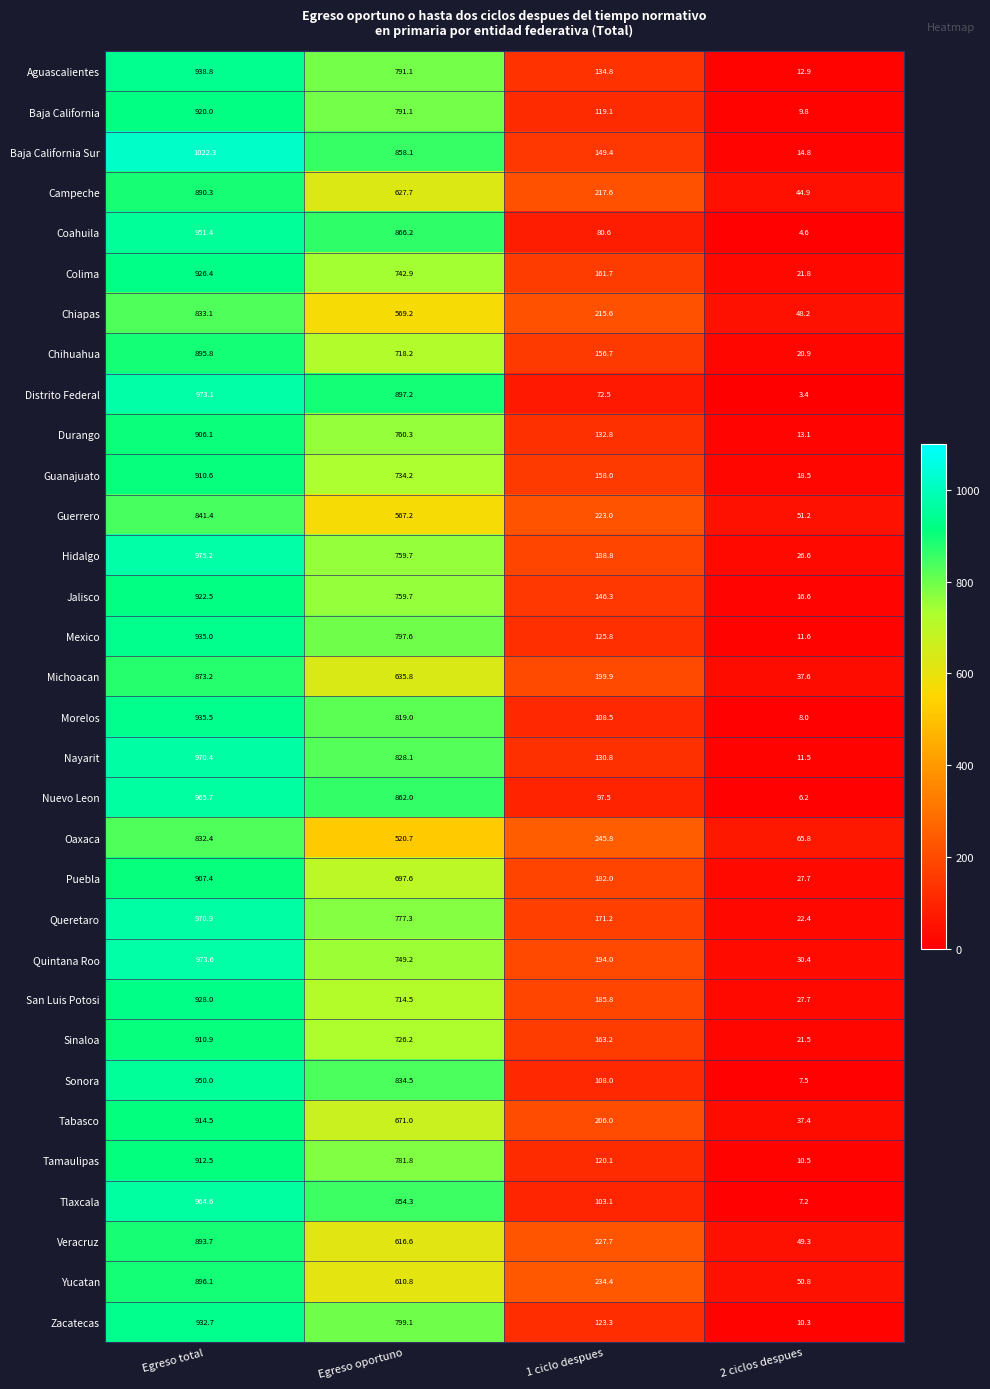

At which category is the sum across all series the highest?

Egreso total